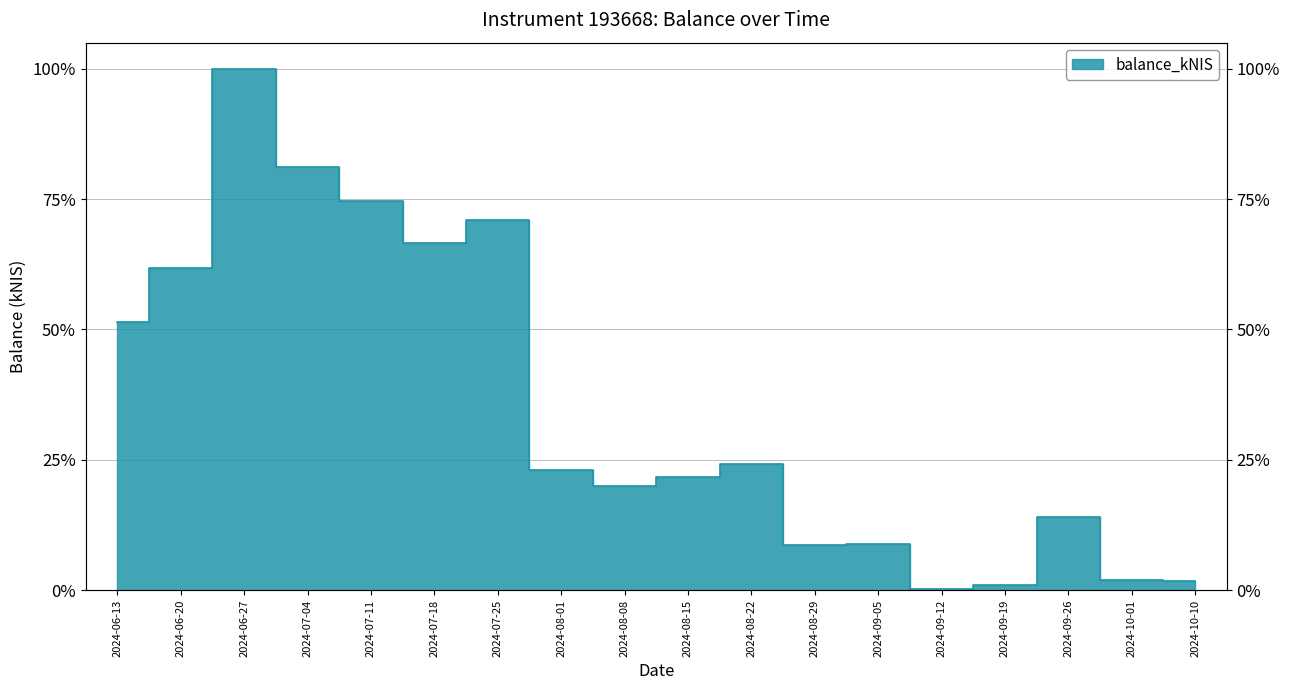

Where is the data nearest to the value 4267?

2024-06-13